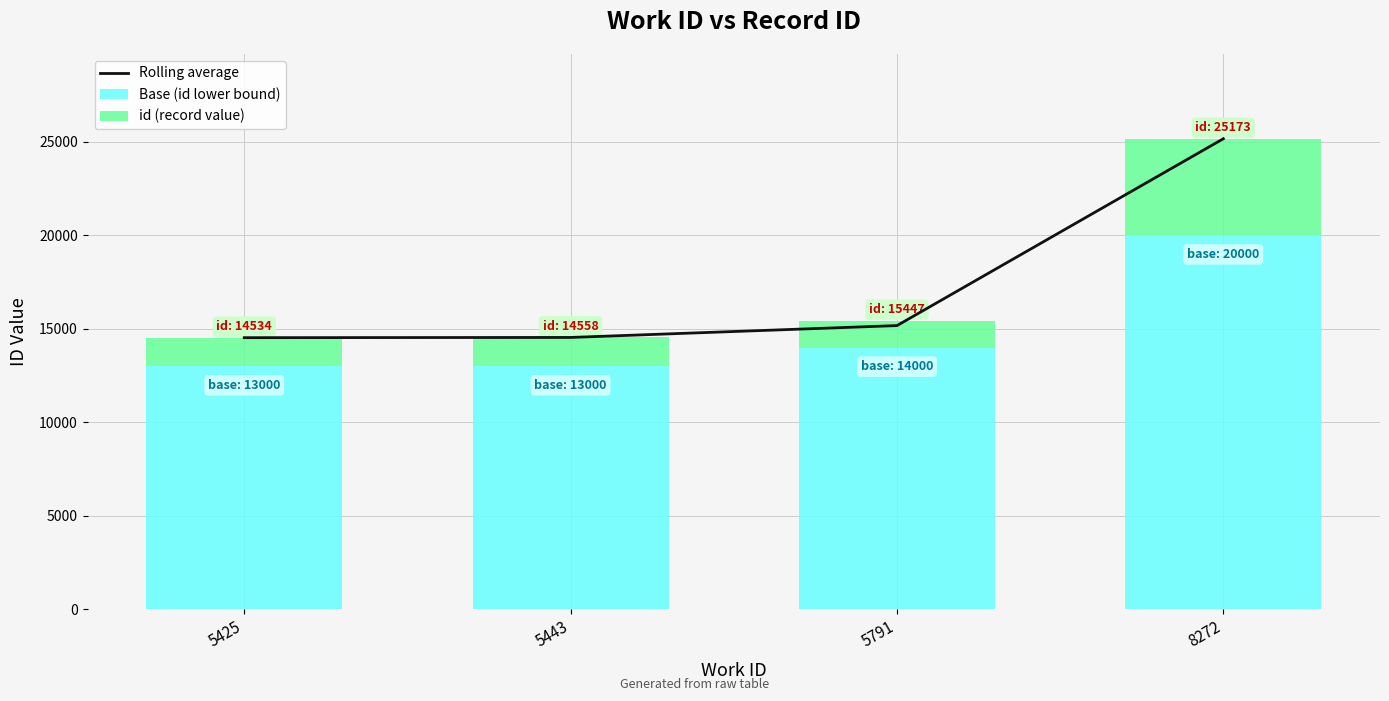

What is the maximum value shown in the chart?

25173